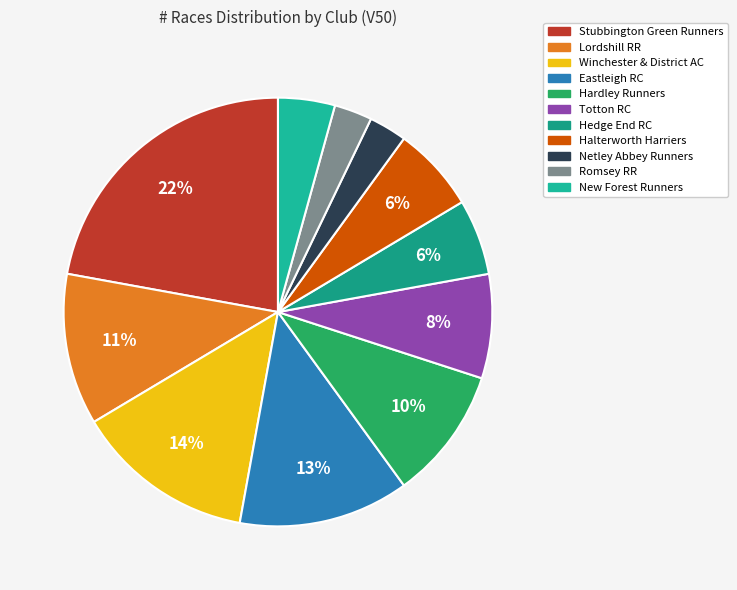

To the nearest percent, what is the combined percentage of Netley Abbey Runners and Eastleigh RC?

16%